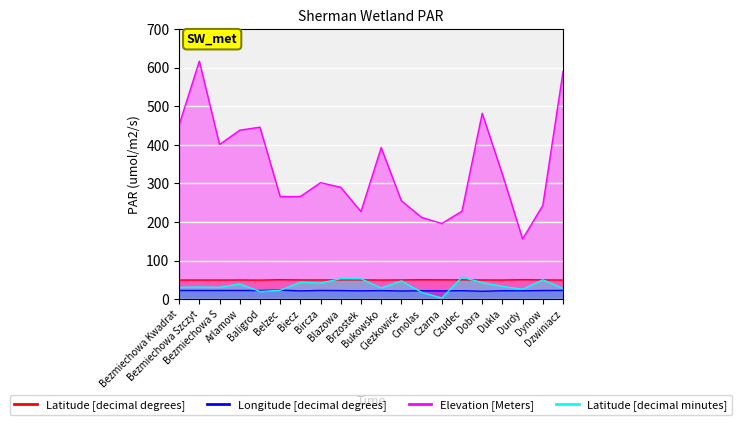

At which category is the sum across all series the highest?

Bezmiechowa Szczyt